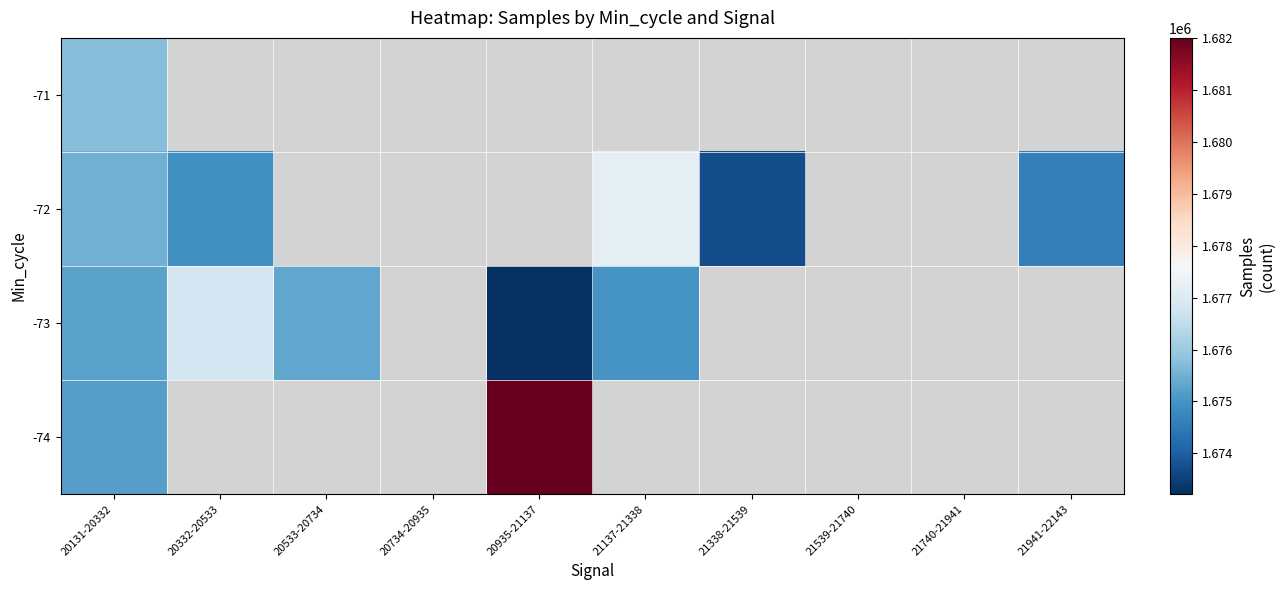

Which category has the highest value across all series?

20935-21137